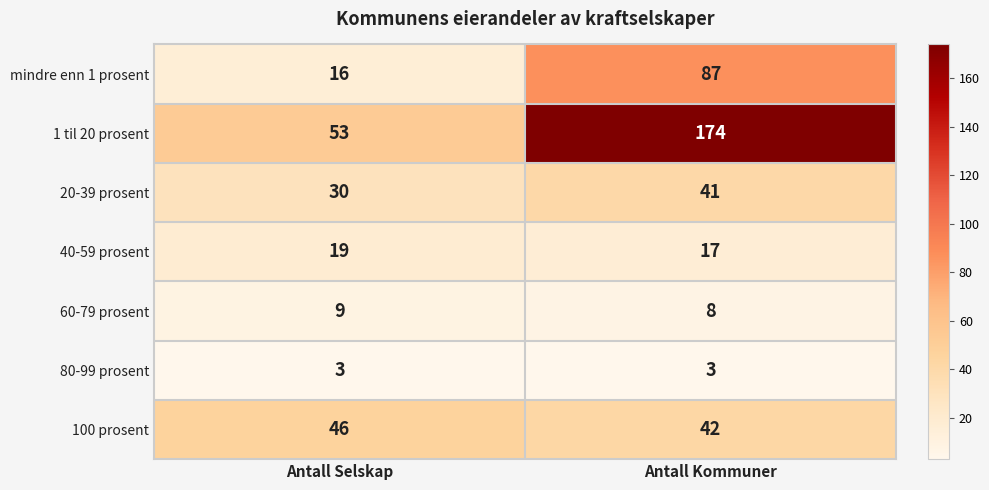

What is the greatest value displayed?

174